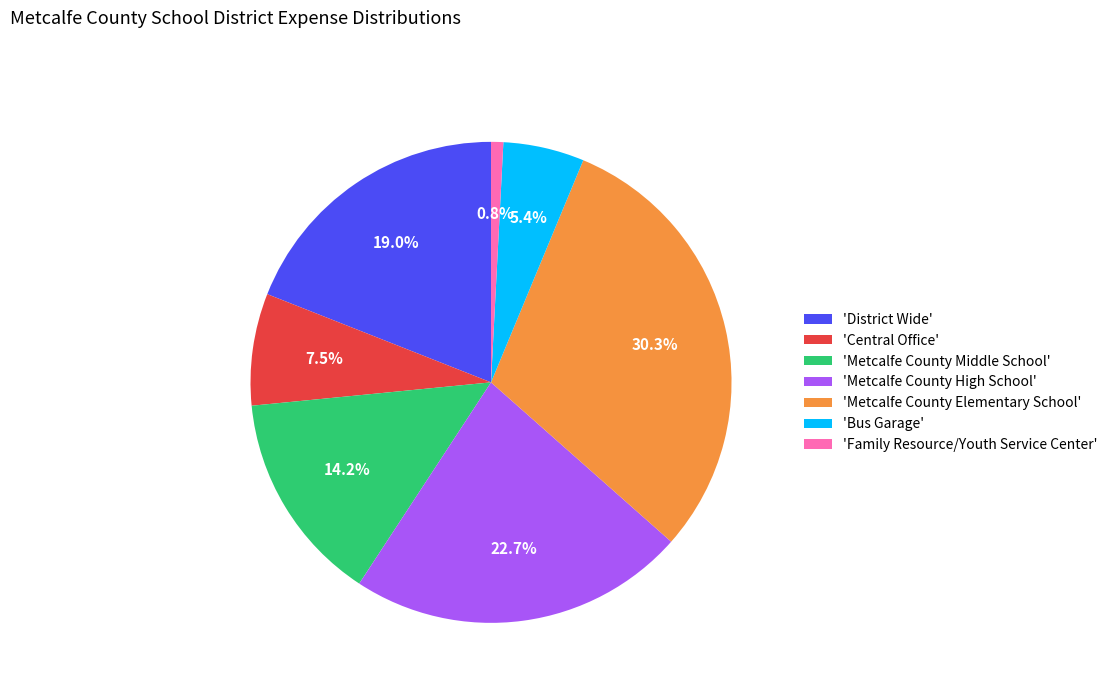

Which category has the biggest portion of the pie?

'Metcalfe County Elementary School'